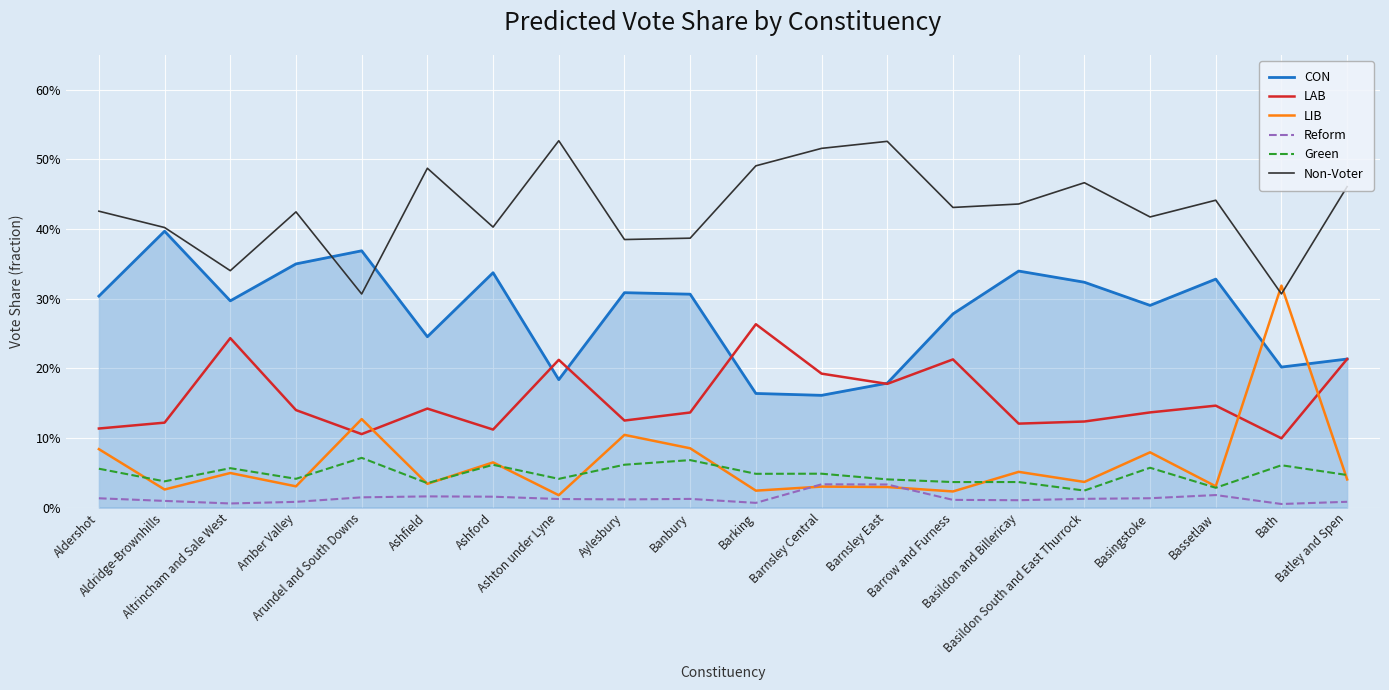

The value of LAB at Aldridge-Brownhills is 0.1. True or false?

True